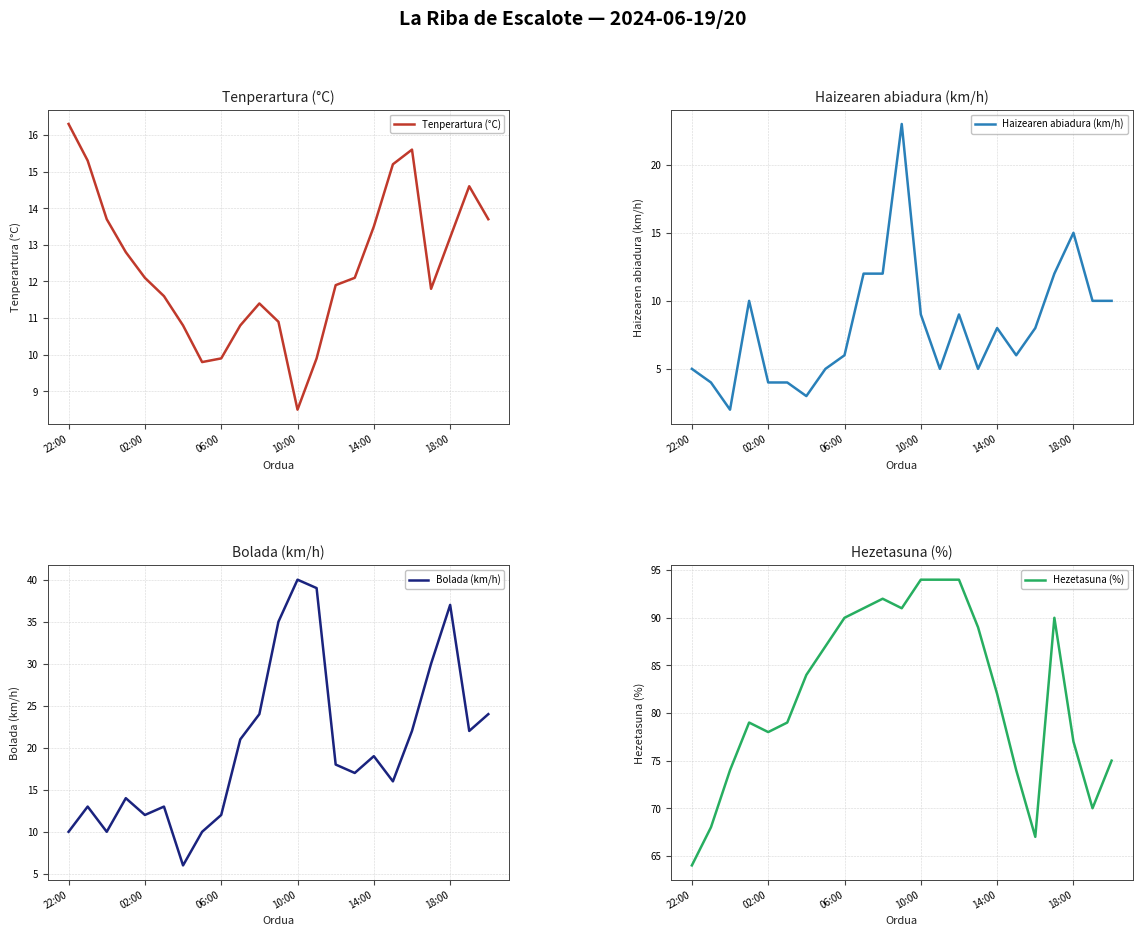

Which category has the lowest value in the Tenperartura (°C) series?

10:00